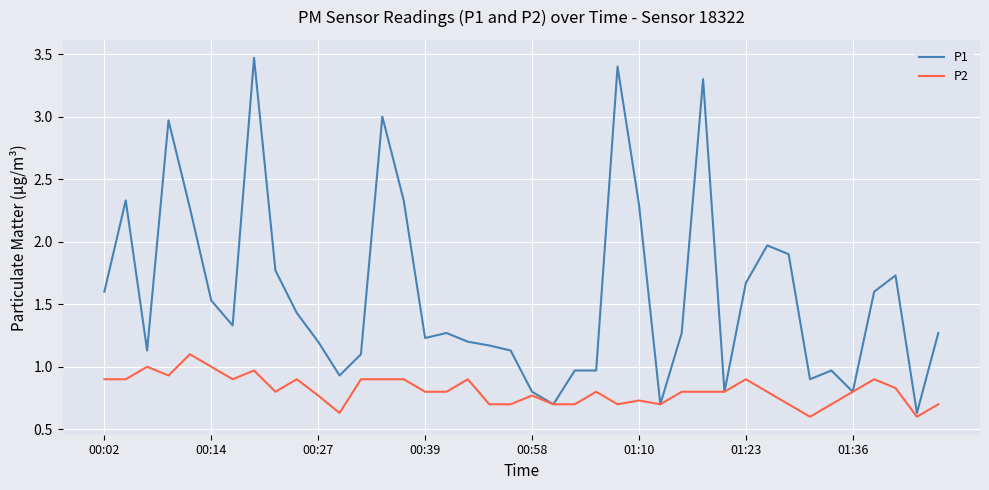

What are all the series names shown in the legend?

P1, P2